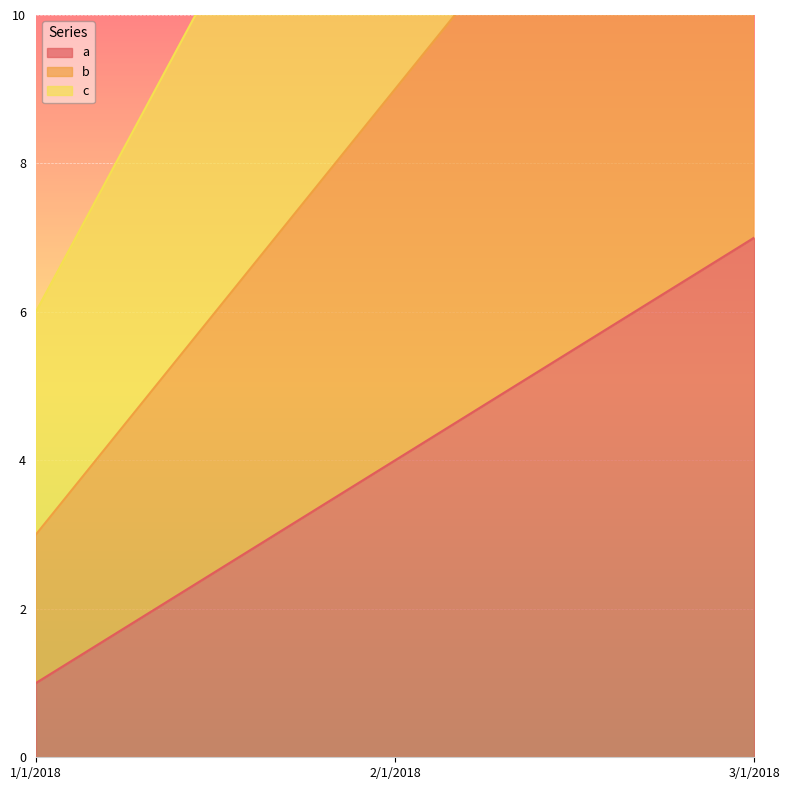

What is the minimum value shown in the chart?

1